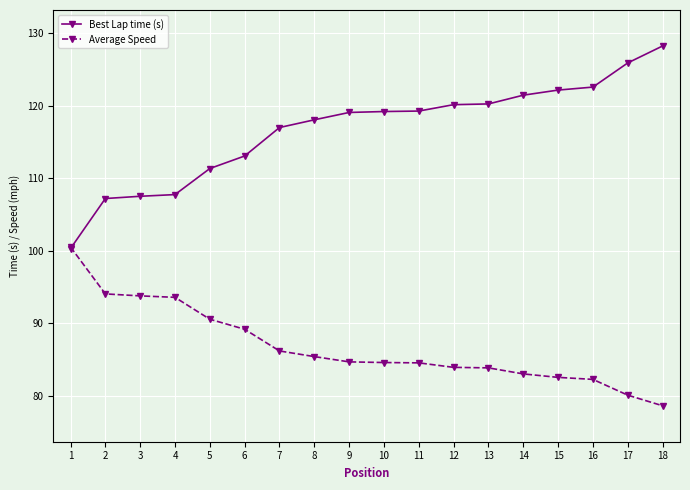

Read the Average Speed value at 4.

93.6